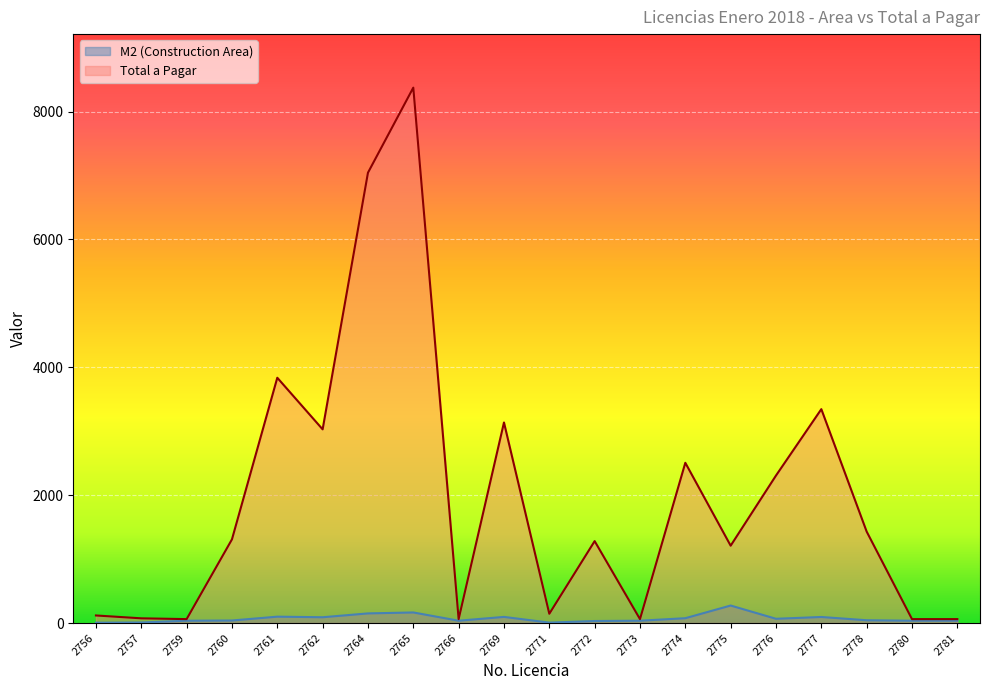

What is the difference between the Total a Pagar values at 2781 and 2774?

2444.8